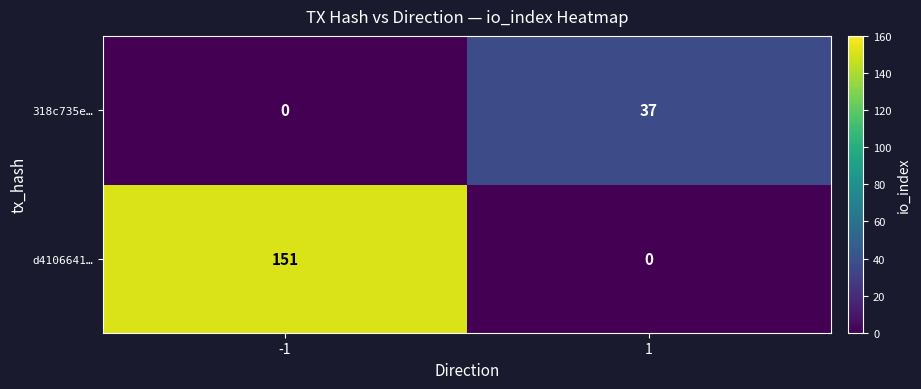

How many distinct data groups are displayed?

2